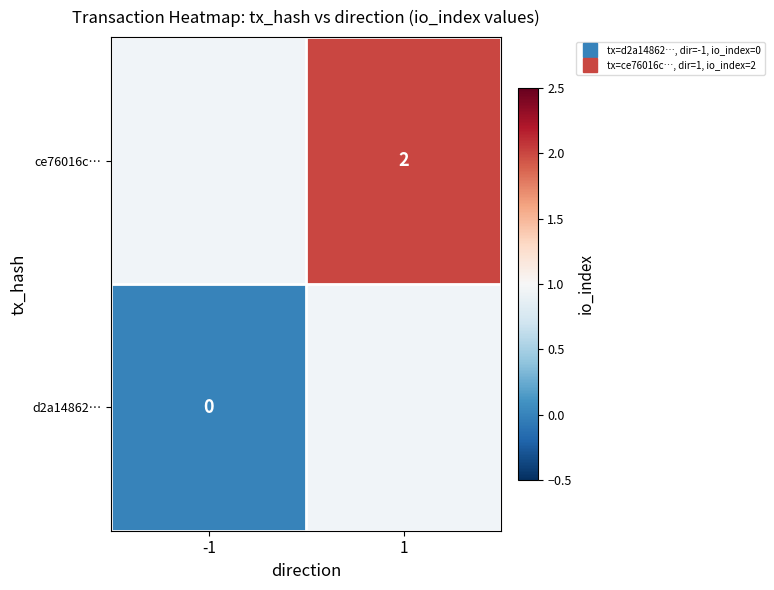

At which label does d2a14862… reach its peak?

-1